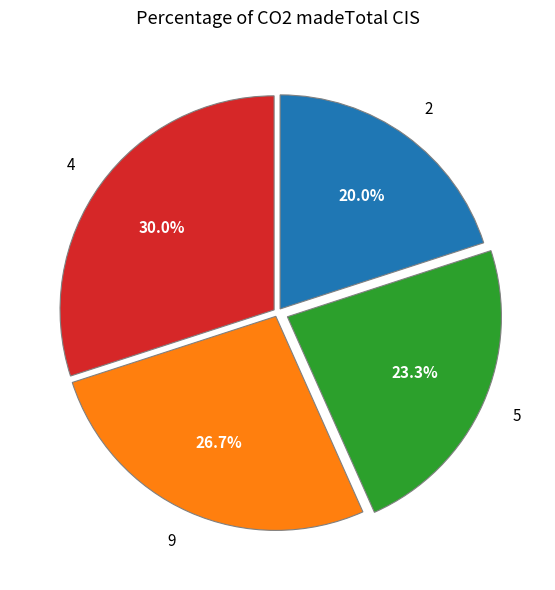

How many slices are in this pie chart?

4